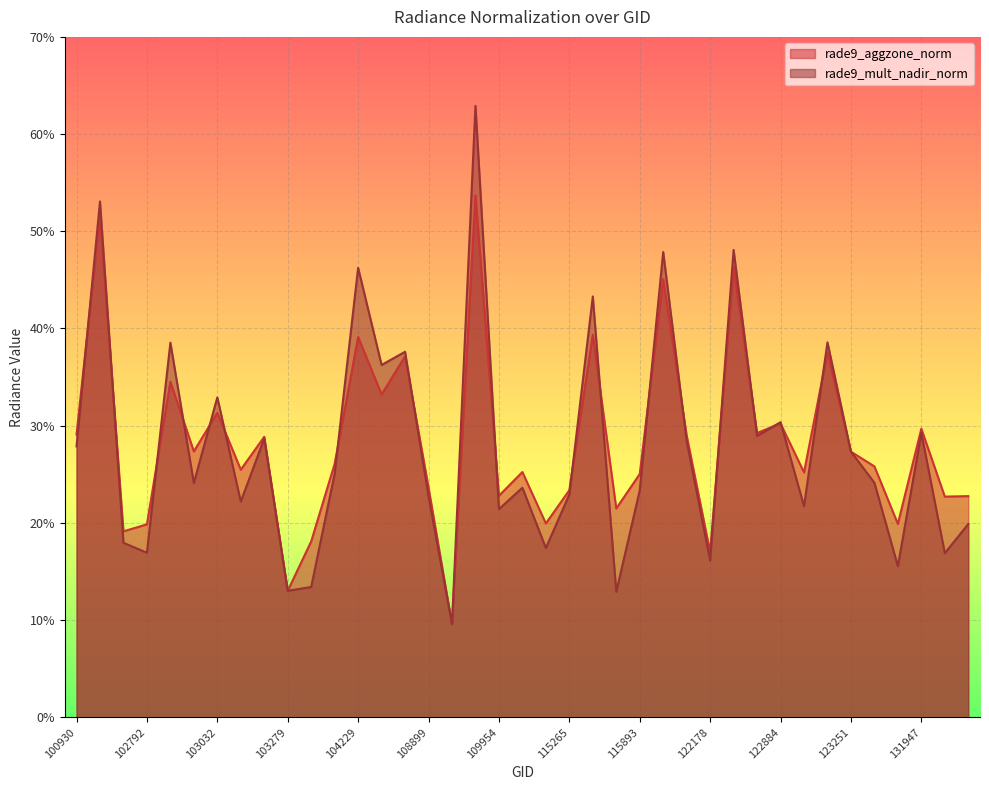

Which series has the widest spread of values?

rade9_mult_nadir_norm